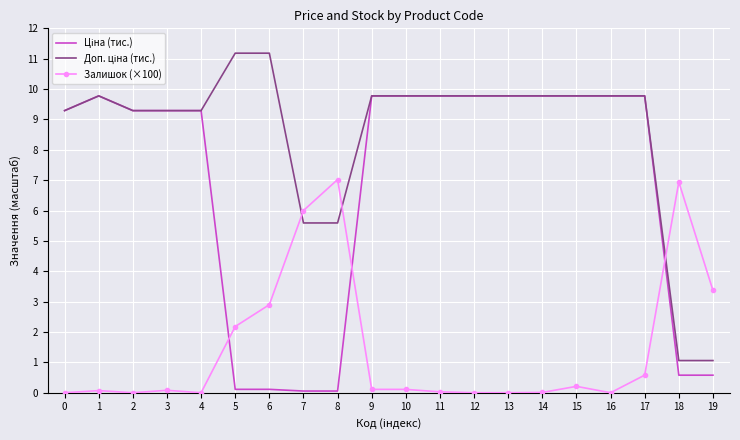

What is the spread (max minus min) of values at 4?

9.3